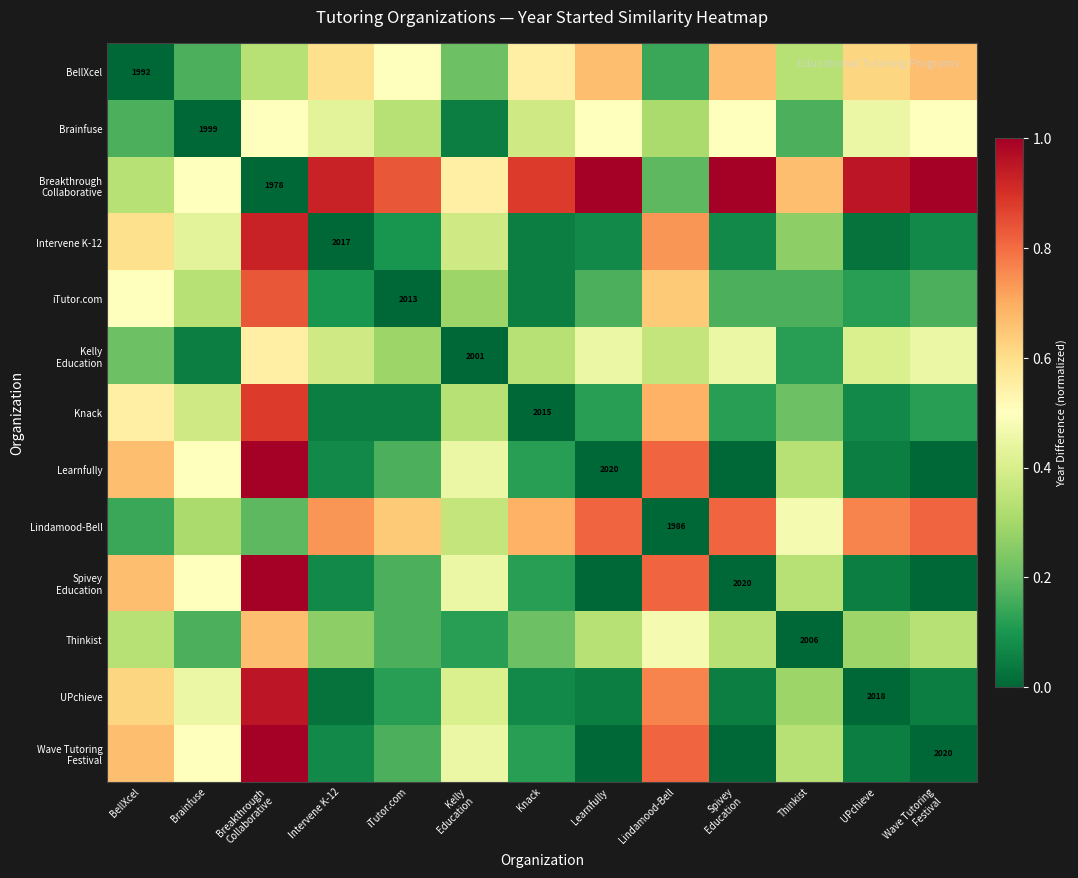

Rank the series by their maximum value, from highest to lowest.

Breakthrough Collaborative, Learnfully, Spivey Education, Wave Tutoring Festival, UPchieve, Intervene K-12, Knack, iTutor.com, Lindamood-Bell, BellXcel, Thinkist, Kelly Education, Brainfuse